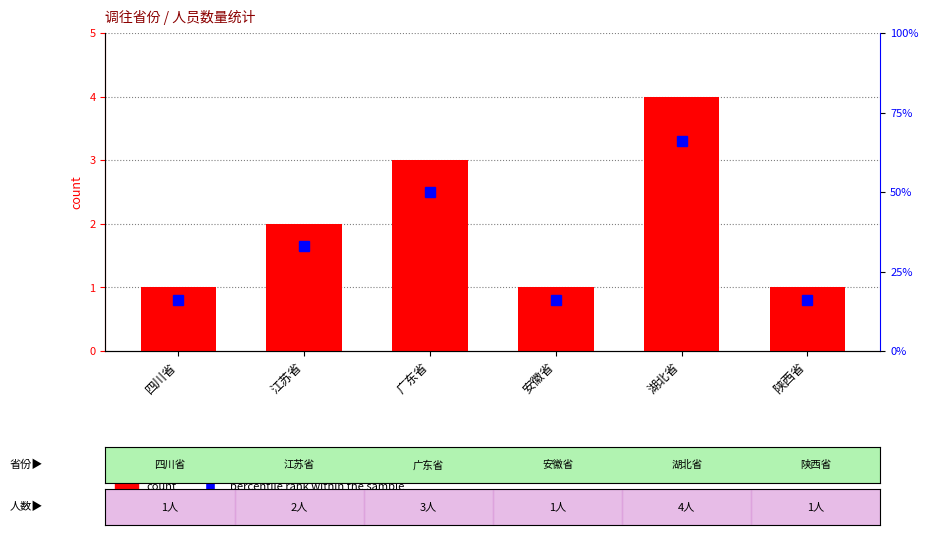

Rank the categories by percentile rank within the sample value from highest to lowest.

湖北省, 广东省, 江苏省, 四川省, 安徽省, 陕西省